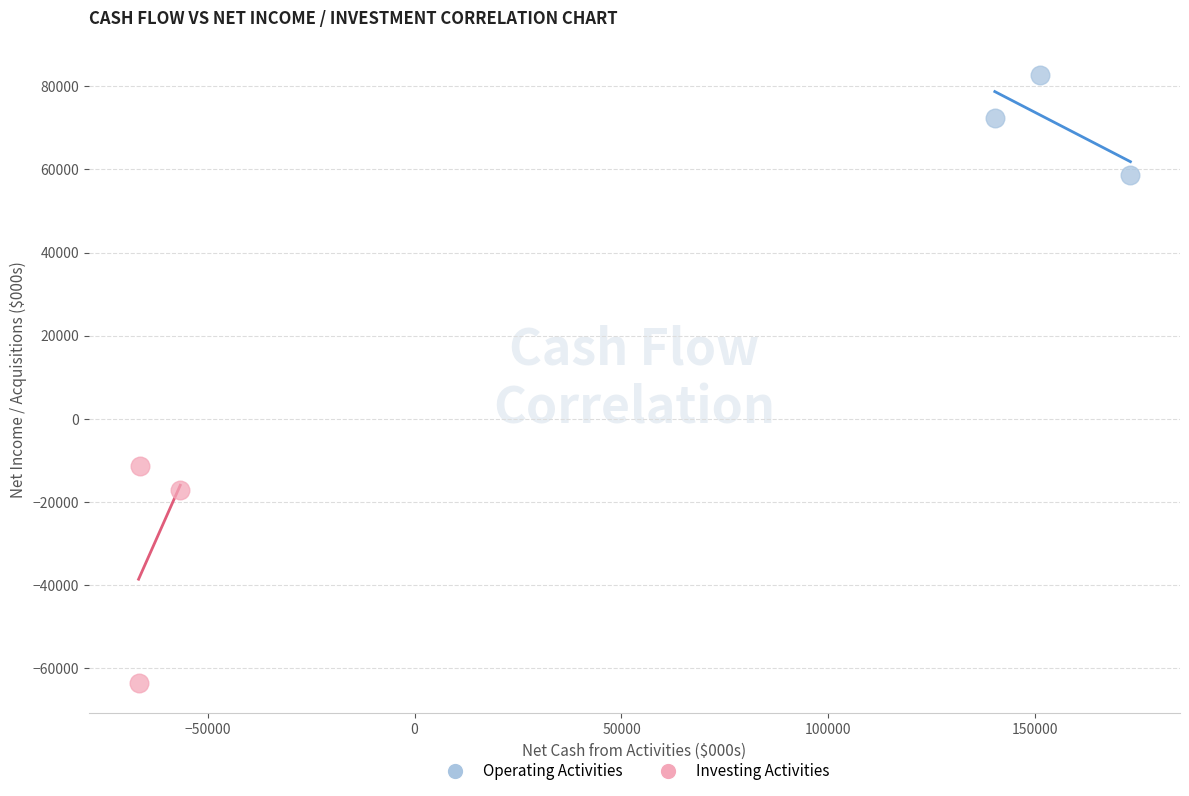

Which series reaches the minimum Y coordinate?

Investing Activities